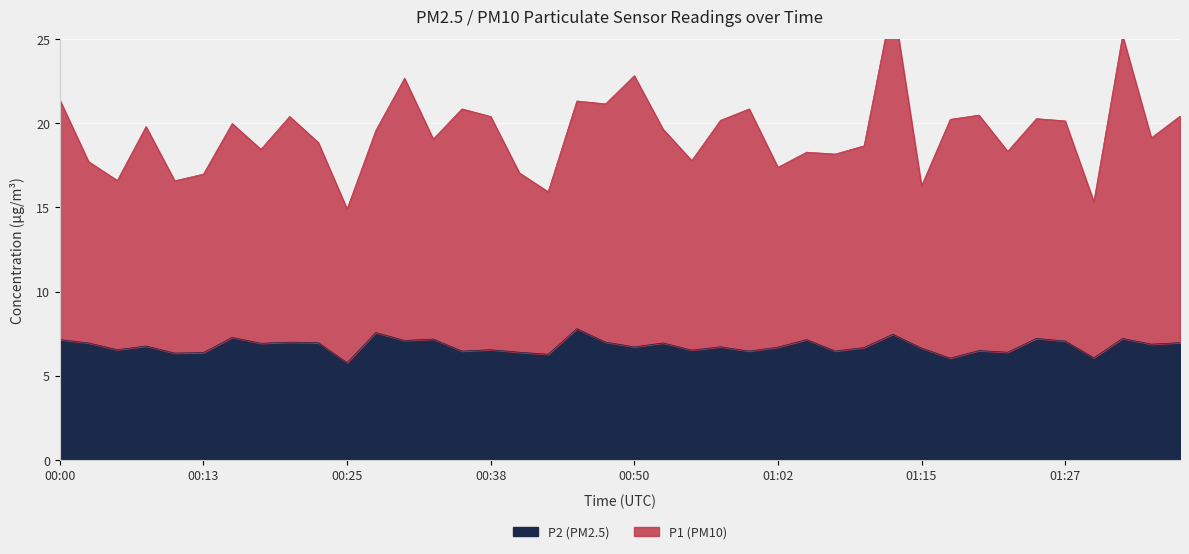

Which series has the largest range (max minus min)?

P1